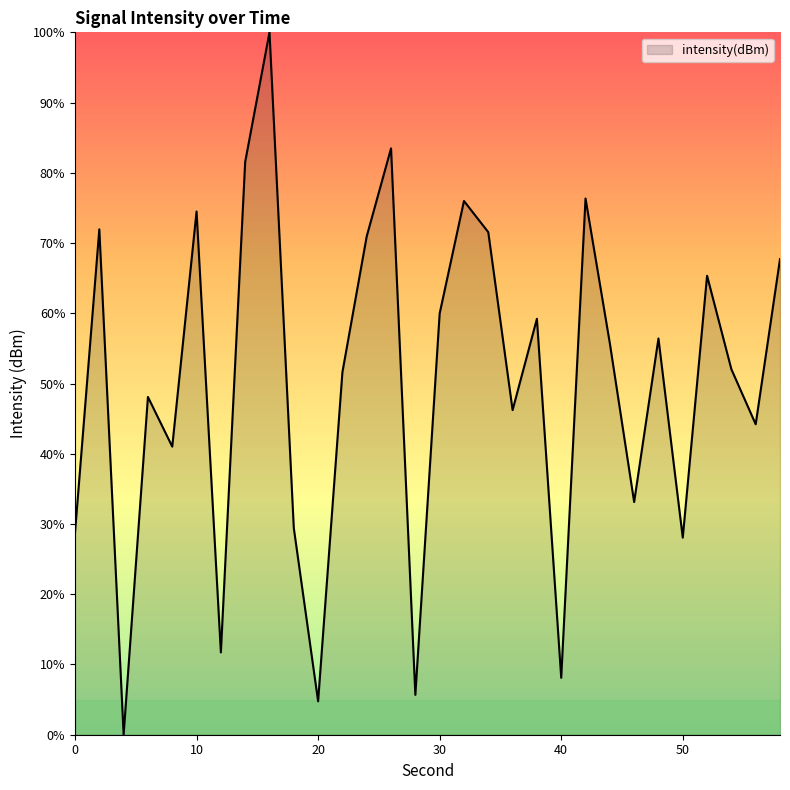

What is the maximum value shown in the chart?

100.0